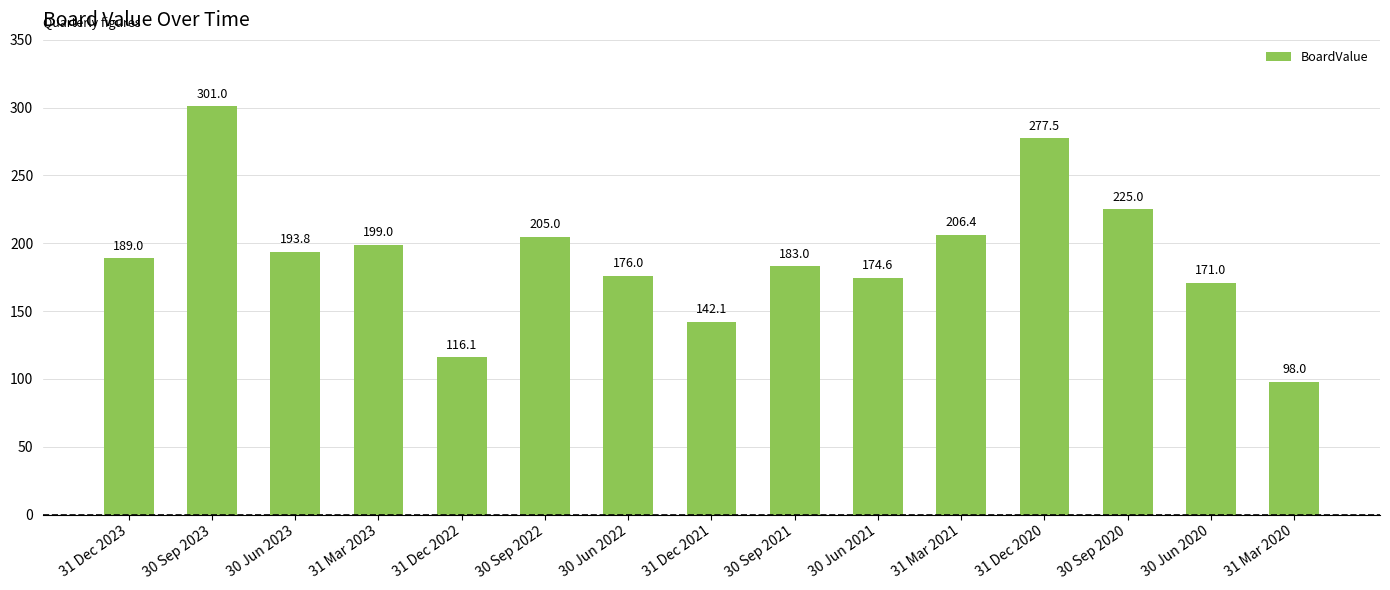

True or false: the data shows 205.0 at 30 Sep 2022.

True